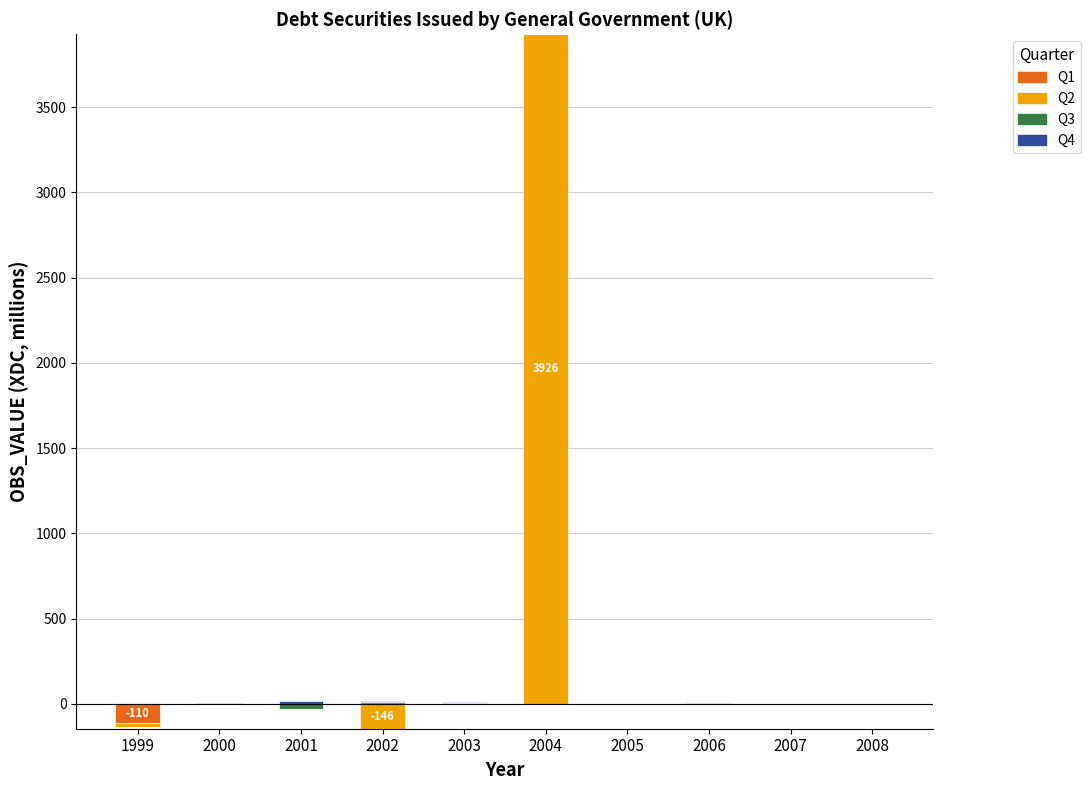

True or false: Q2 has a value of 3926 at 2004.

True